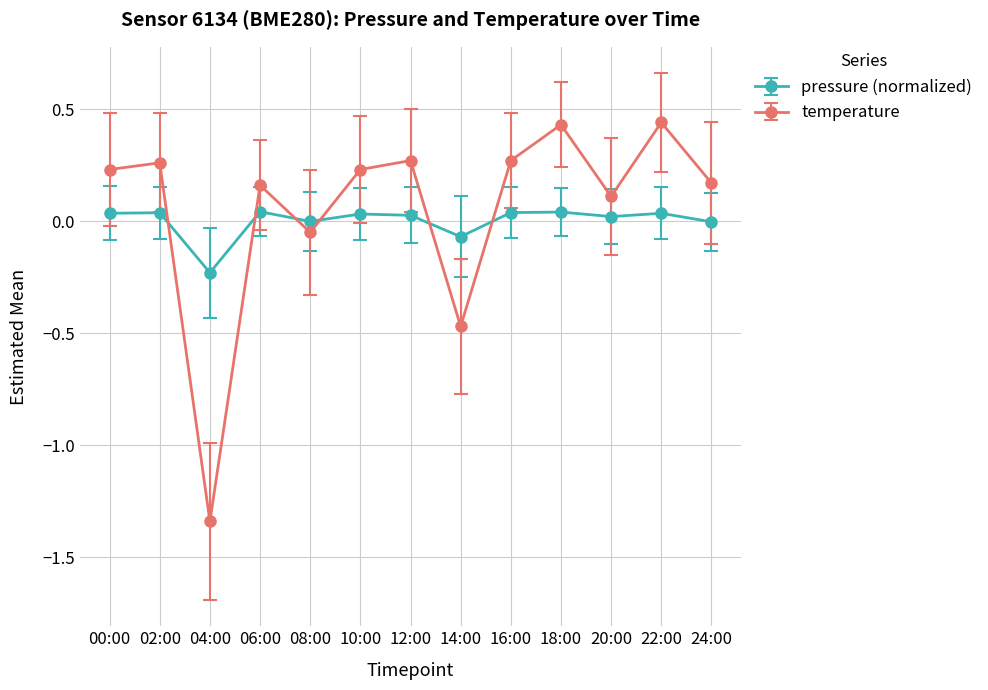

Which series has the widest spread of values?

temperature